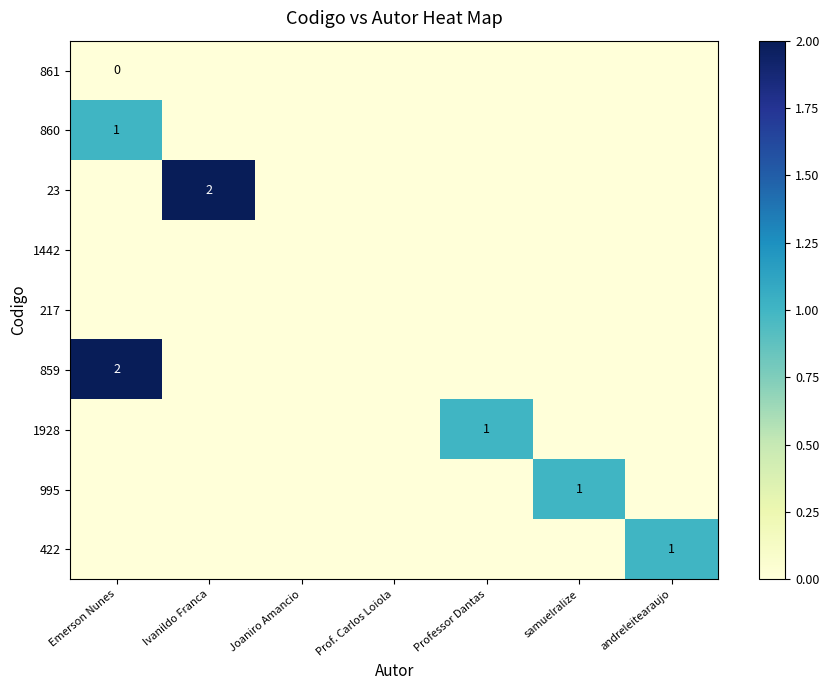

The 422 series shows 1 at andreleitearaujo. True or false?

True